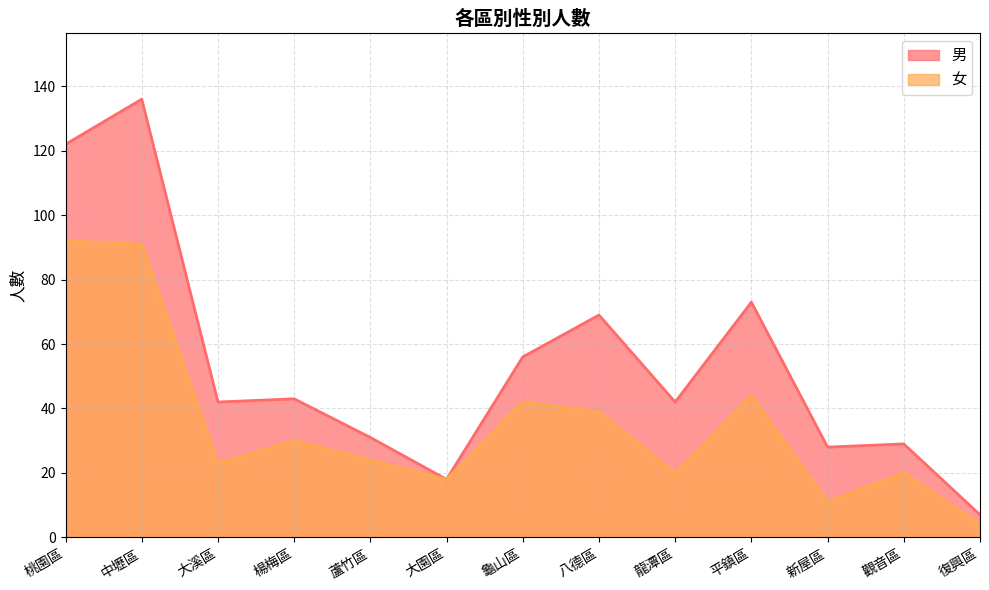

What position from the left is 復興區?

13